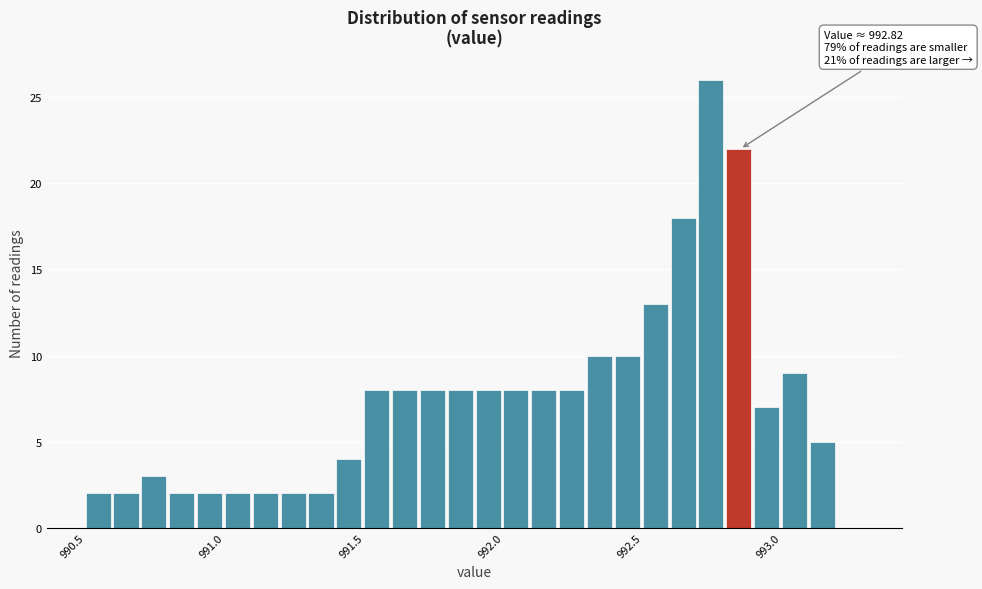

Read against the x-axis, roughly where is the centre of the tallest bar?

992.75